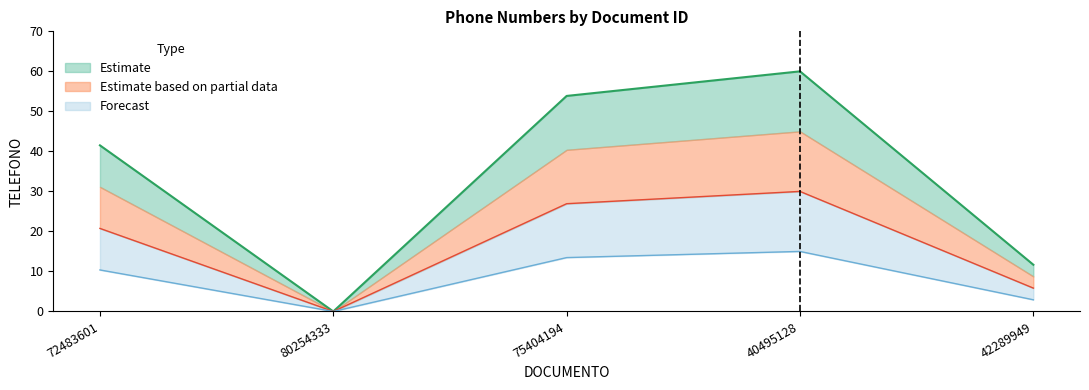

Reading left to right, what are all the values shown in this chart?

72483601=41.5	80254333=0.0	75404194=53.9	40495128=60.0	42289949=11.7